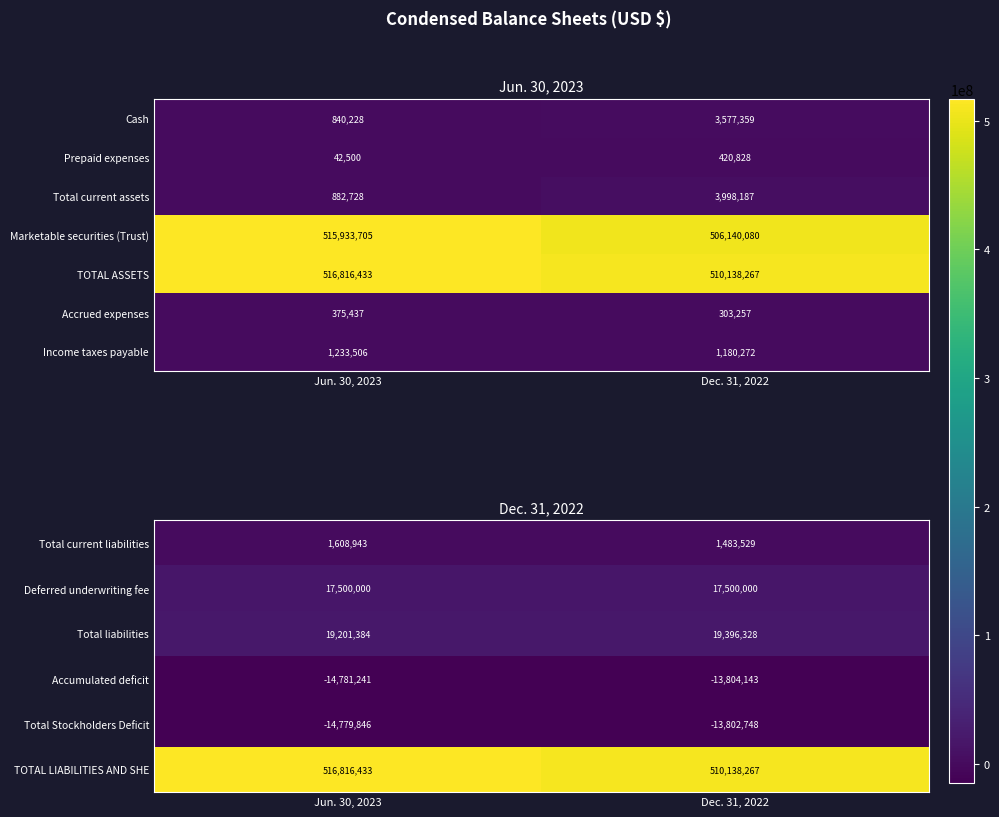

True or false: Total current assets has a value of 3998187 at Dec. 31, 2022.

True